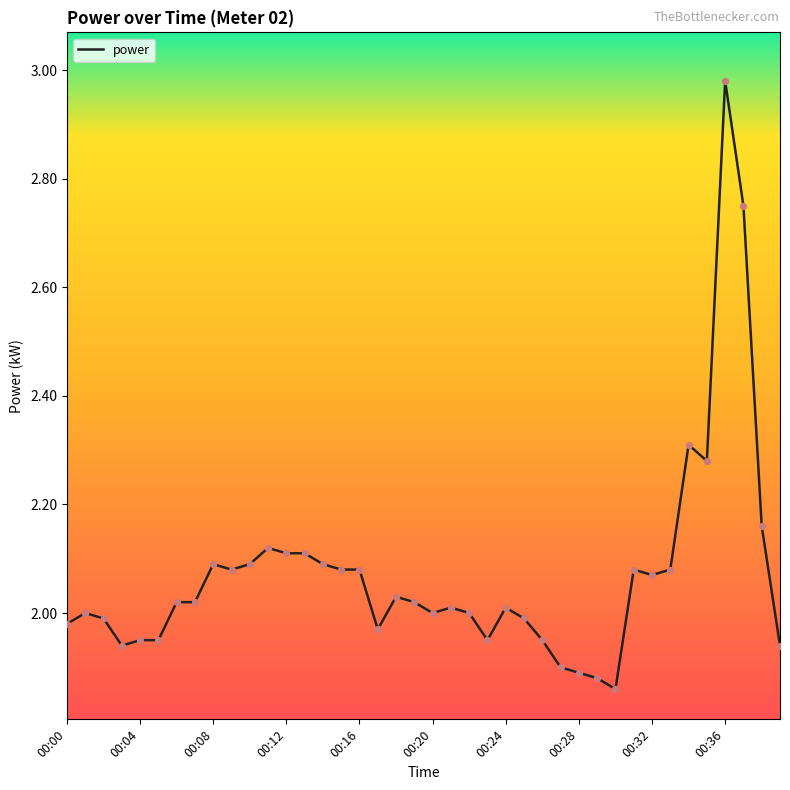

What is the difference between the maximum and minimum values?

1.1